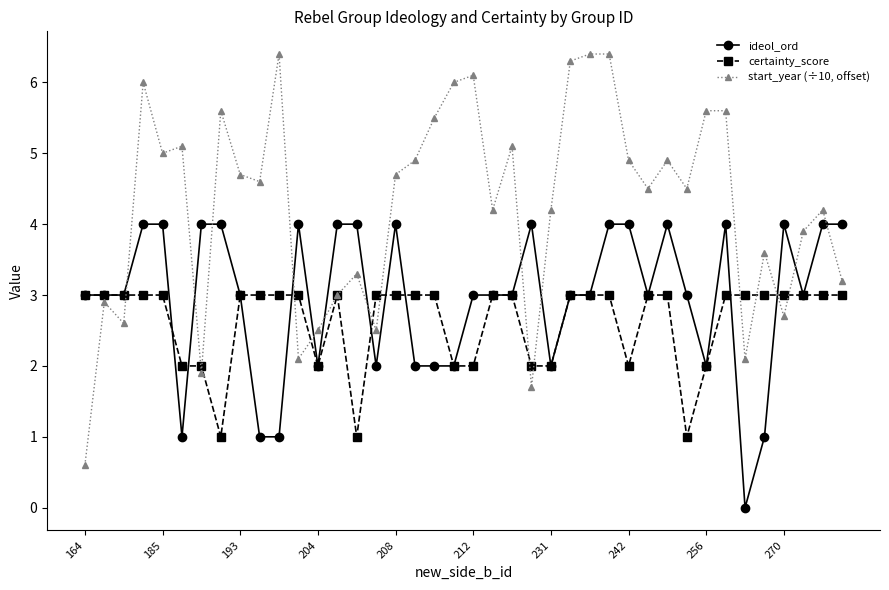

How many lines are shown in the chart?

3